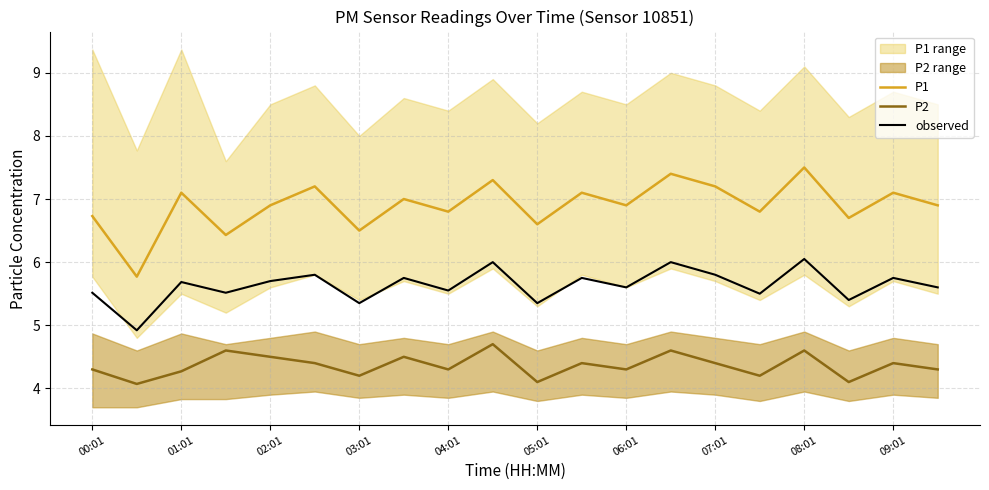

The value of observed at 06:01 is 5.6. True or false?

True